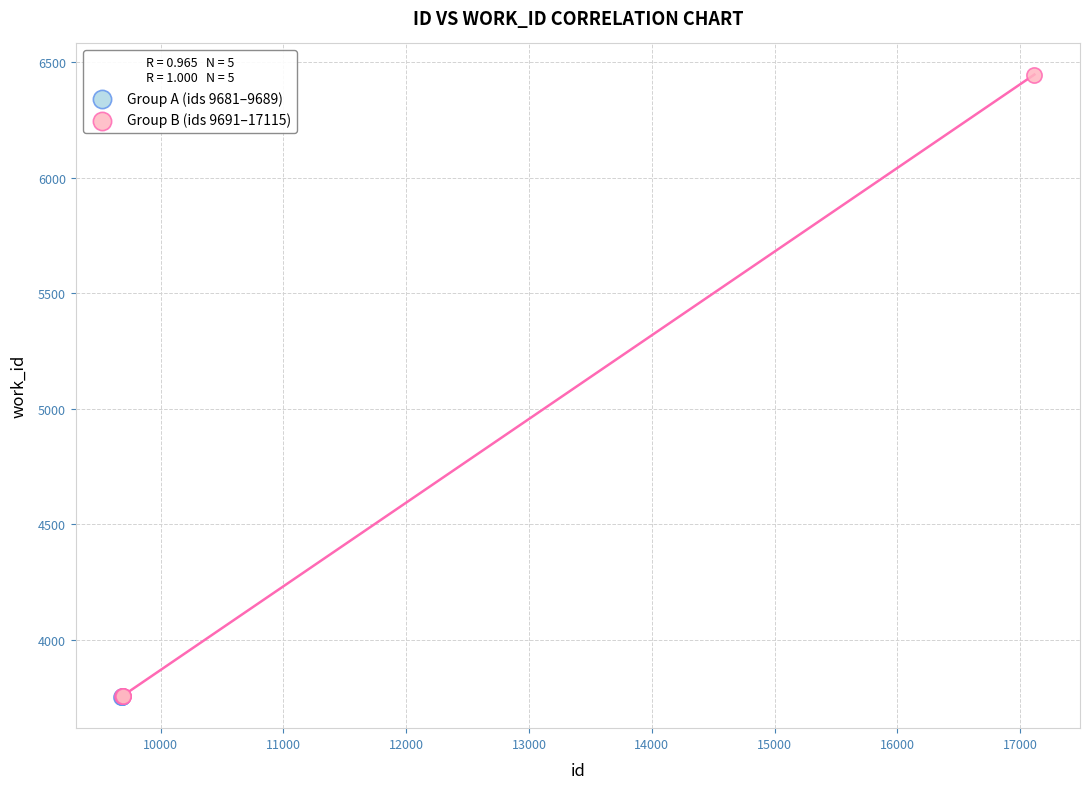

Which series reaches the maximum Y coordinate?

Group B (ids 9691–17115)